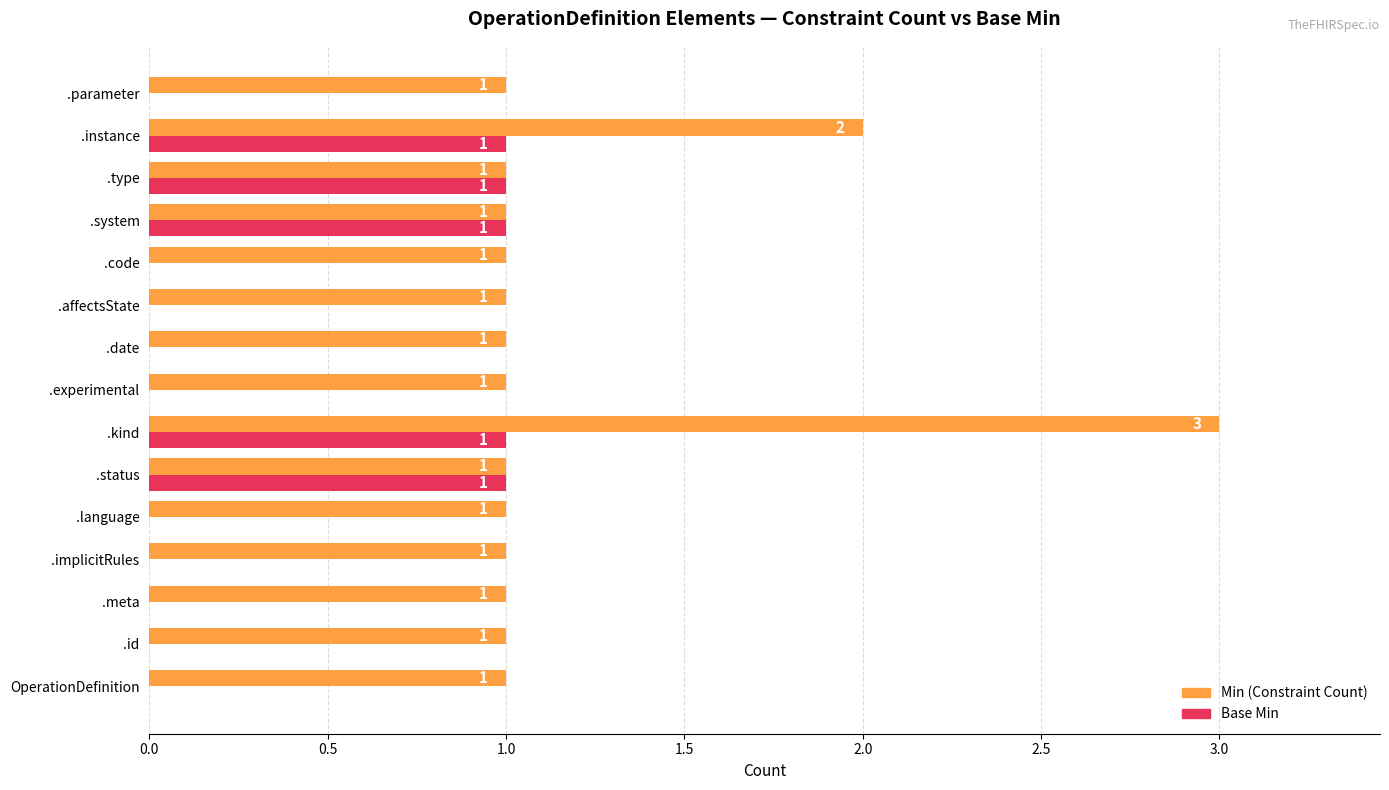

What is the greatest value displayed?

3